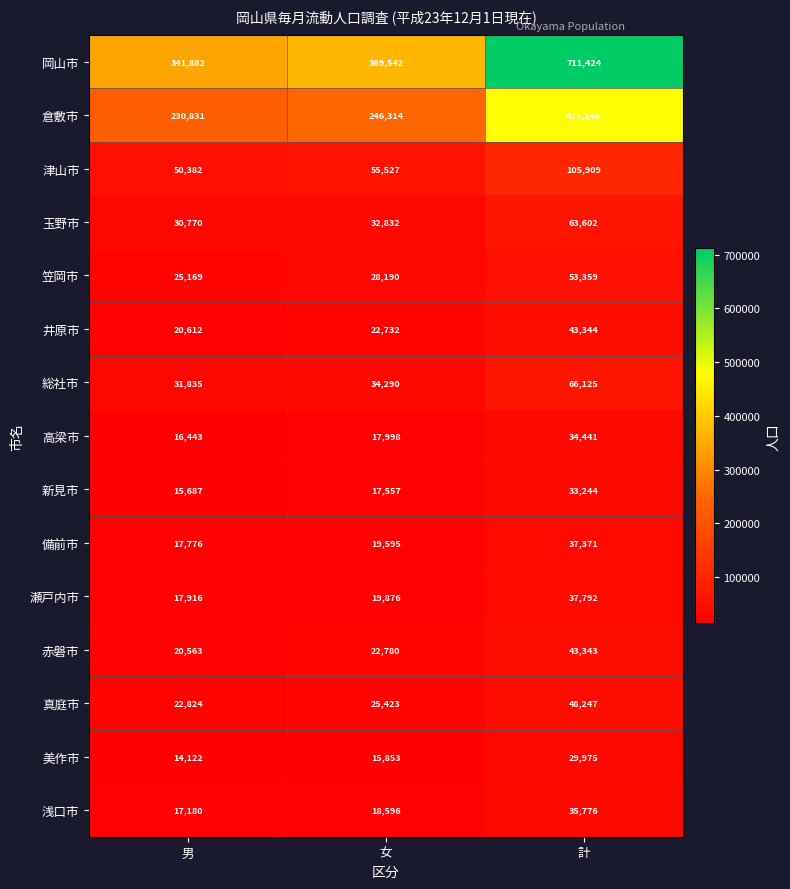

Which series has the largest range (max minus min)?

岡山市